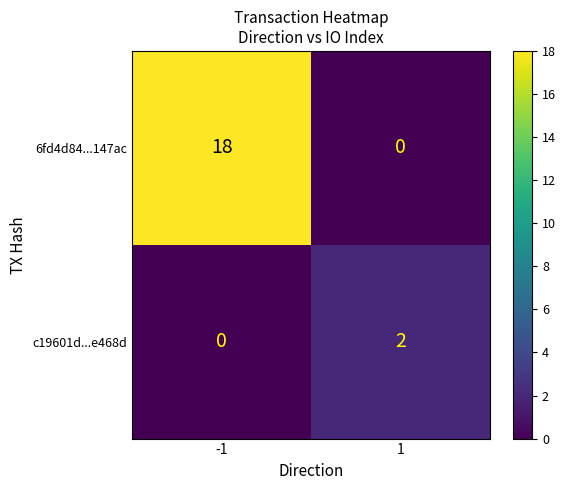

The 6fd4d84...147ac series shows 0 at 1. True or false?

True